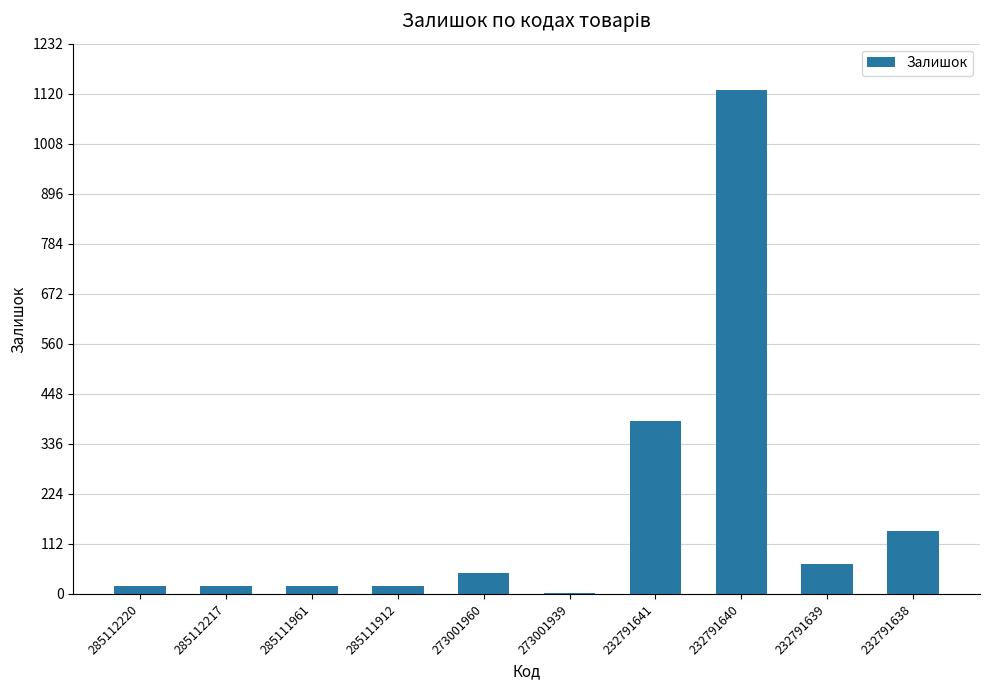

What is the difference between the values at 232791641 and 232791639?

319